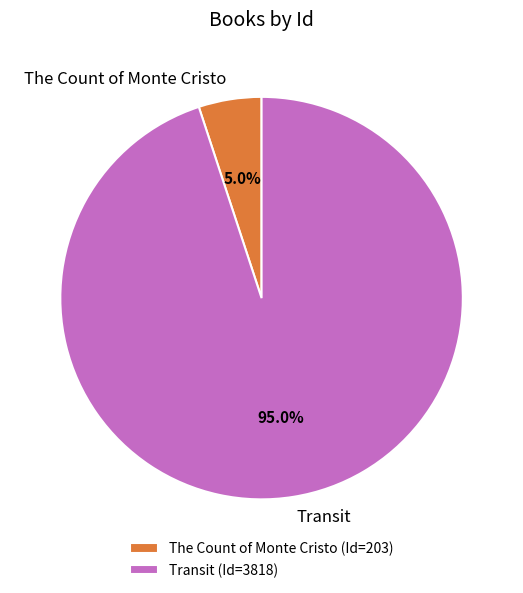

Which slice represents more than half of the pie?

Transit